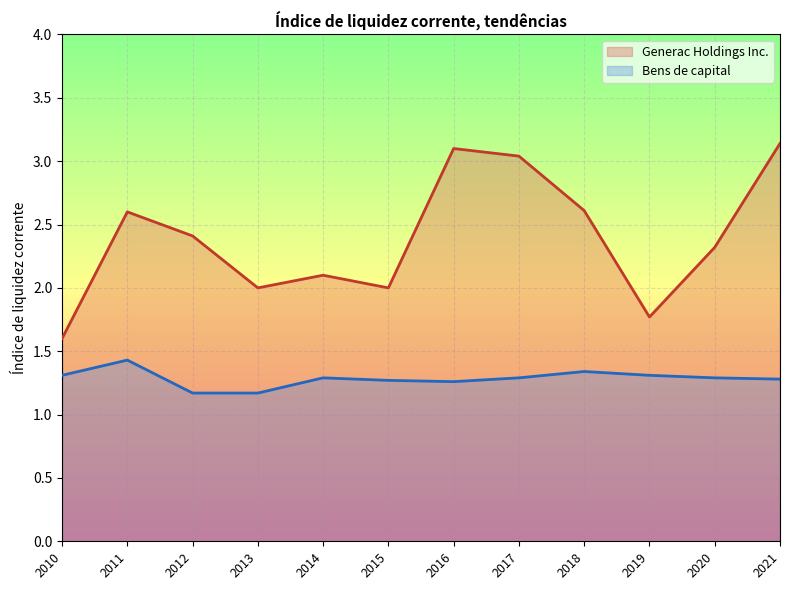

Where is Bens de capital (line) nearest to the value 1?

2012